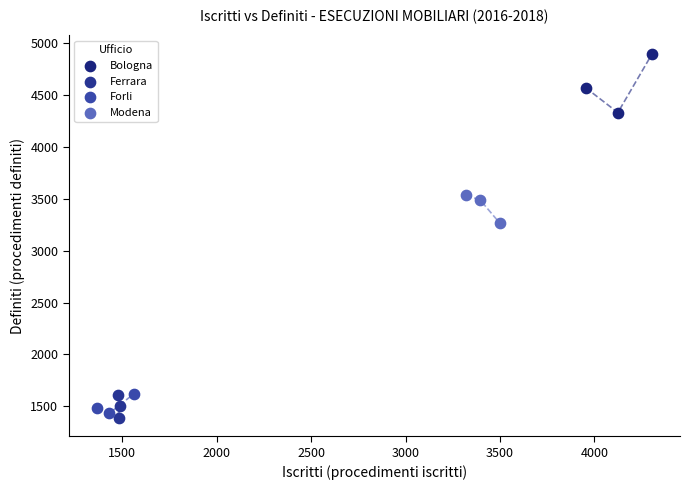

Which series has the largest Y range (max minus min)?

Bologna